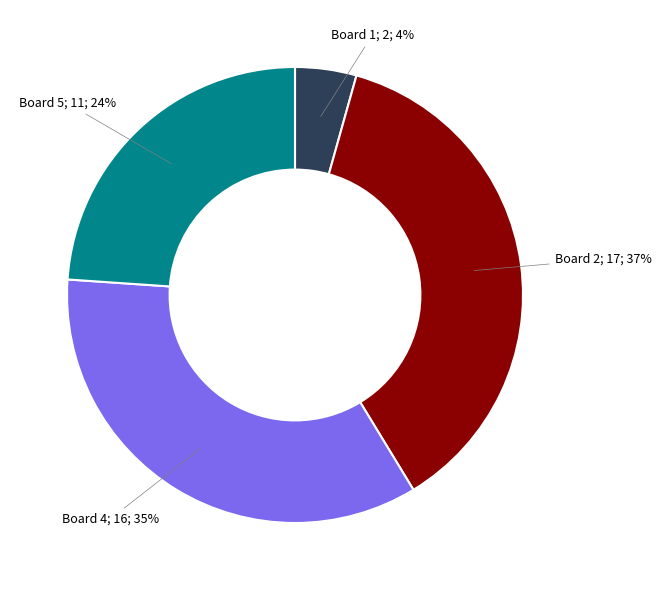

How many segments does this pie chart have?

4